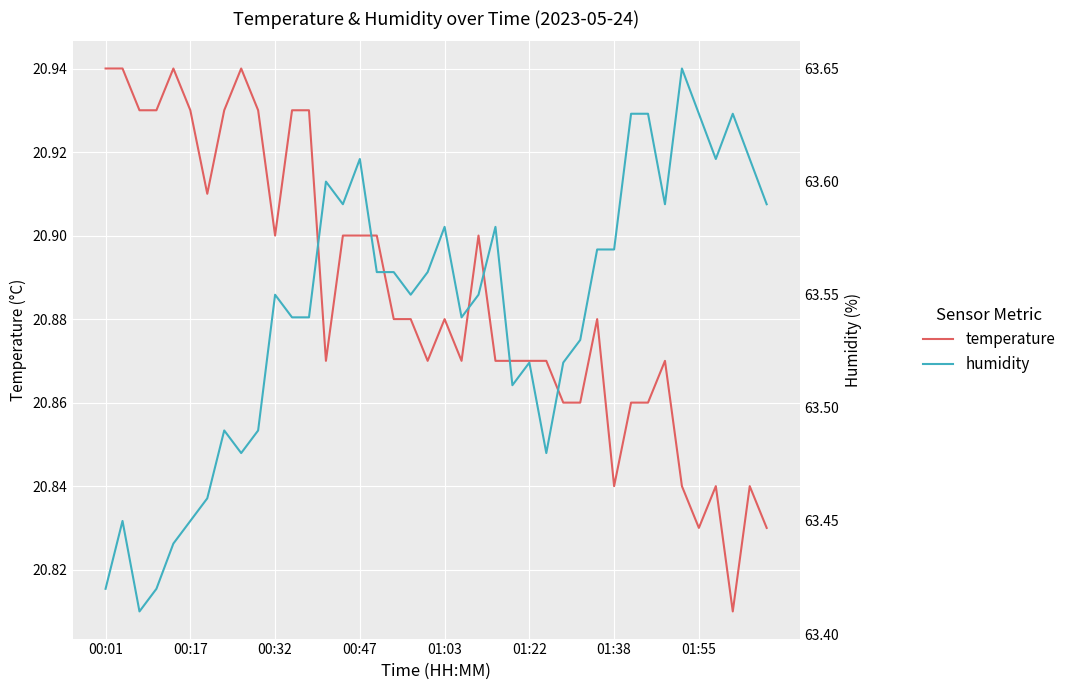

What is the difference between the maximum and minimum values in the humidity series?

0.2